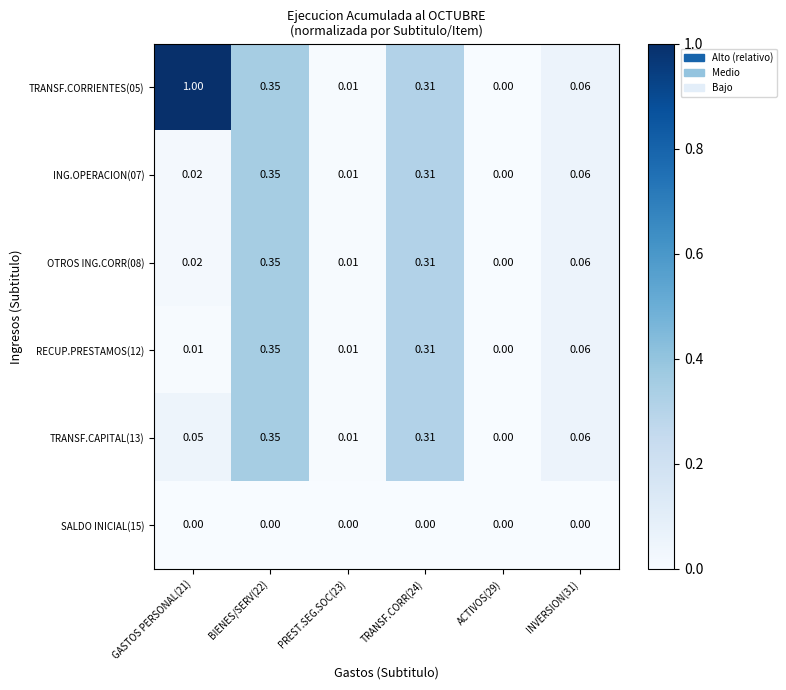

Count the number of data series in this chart.

6